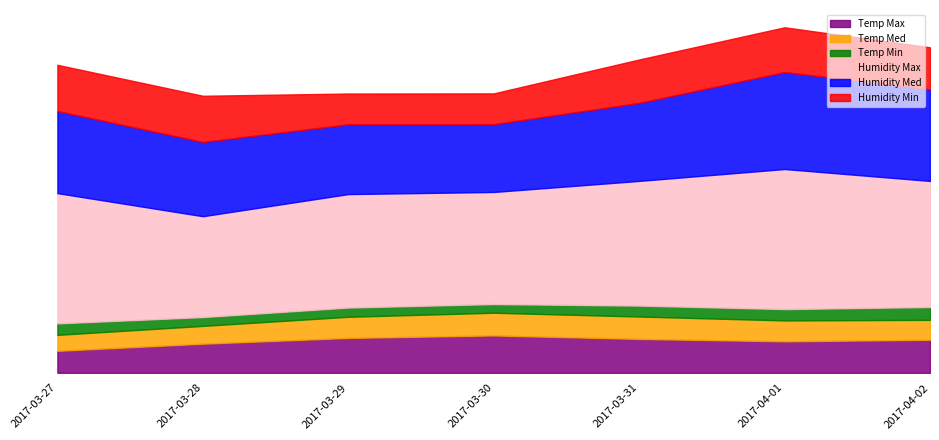

What is the difference between the Temp Min values at 2017-03-27 and 2017-03-31?

0.4